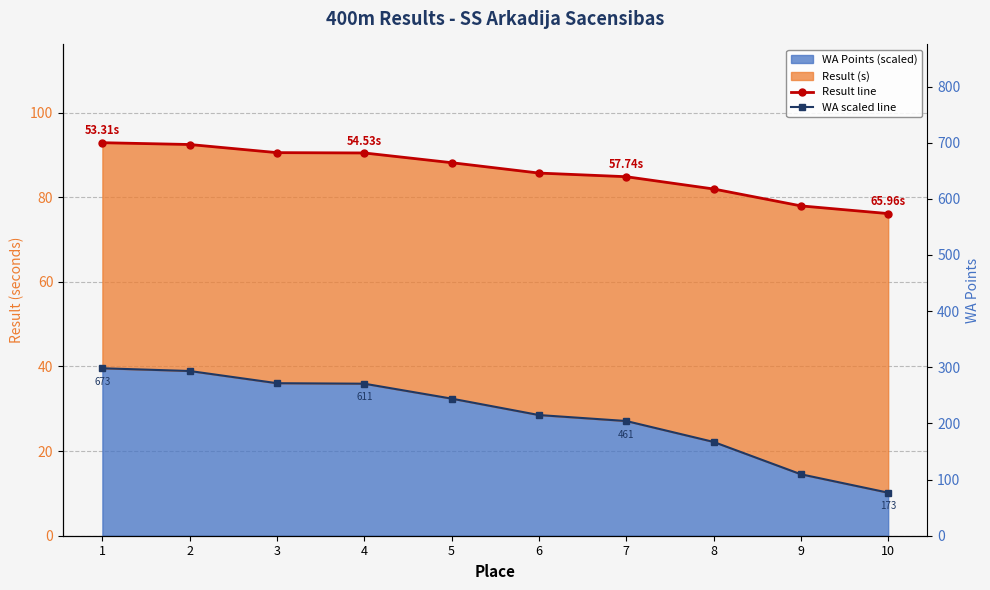

How many categories are shown in the chart?

10